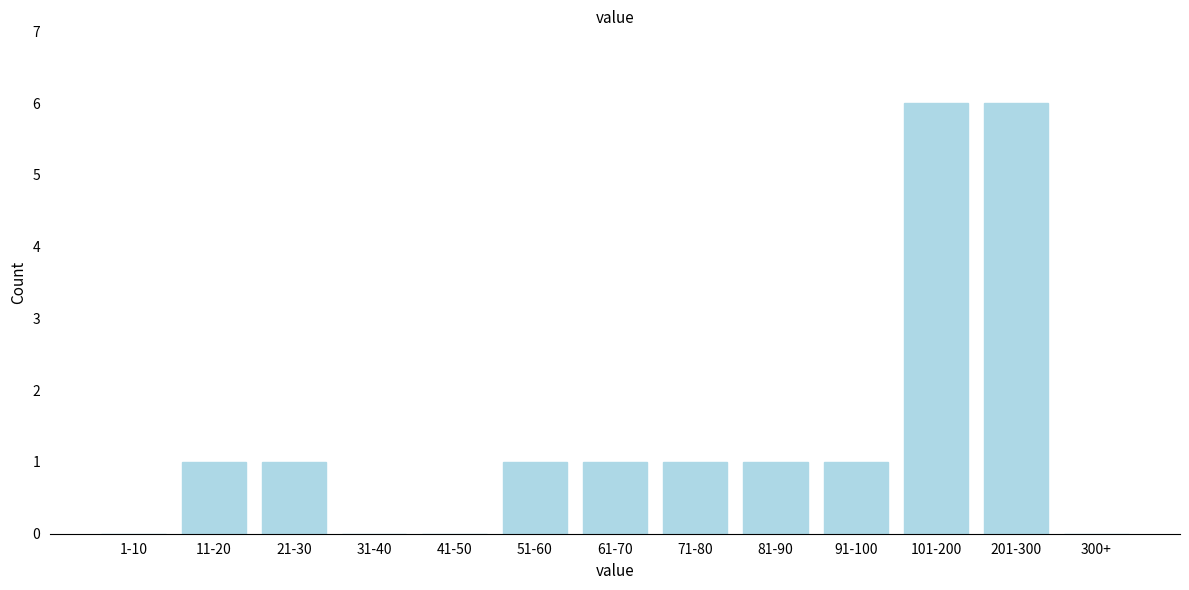

Reading left to right, transcribe all the data shown in this chart.

1-10=0	11-20=1	21-30=1	31-40=0	41-50=0	51-60=1	61-70=1	71-80=1	81-90=1	91-100=1	101-200=6	201-300=6	300+=0